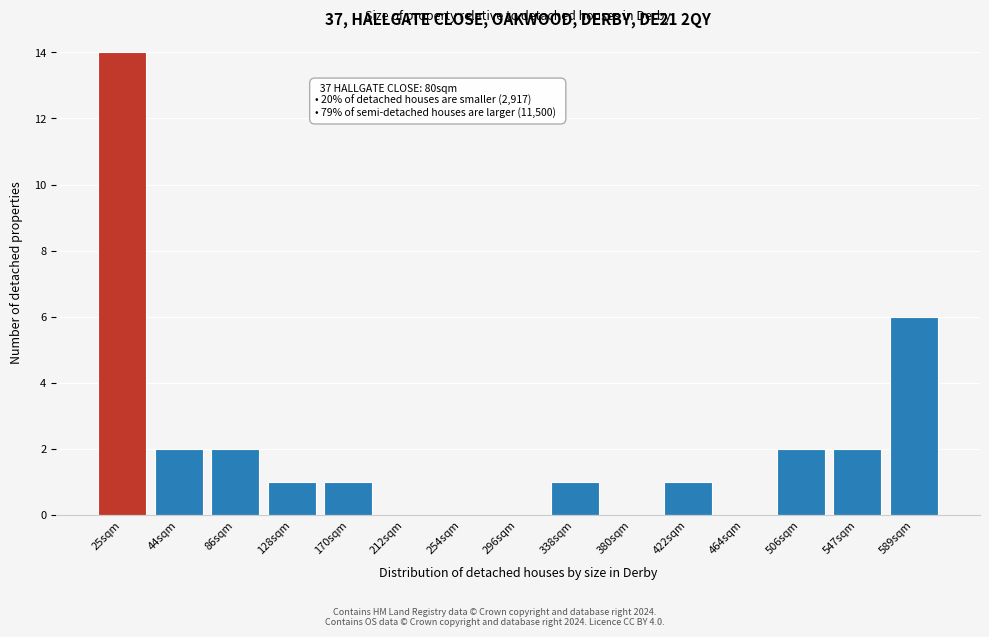

Reading left to right, what are all the values shown in this chart?

25sqm=14	44sqm=2	86sqm=2	128sqm=1	170sqm=1	212sqm=0	254sqm=0	296sqm=0	338sqm=1	380sqm=0	422sqm=1	464sqm=0	506sqm=2	547sqm=2	589sqm=6